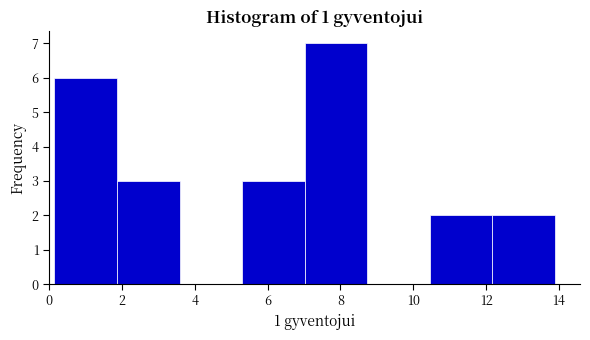

Which range on the x-axis has the tallest bar?

7.0 to 8.8